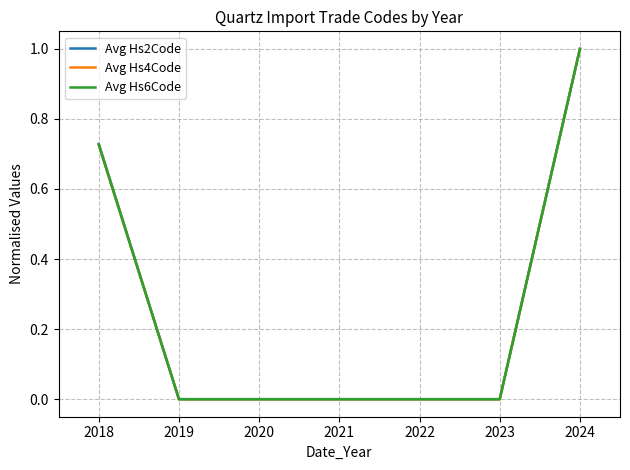

Is it true that Avg Hs6Code equals -0.4 at 2023?

False